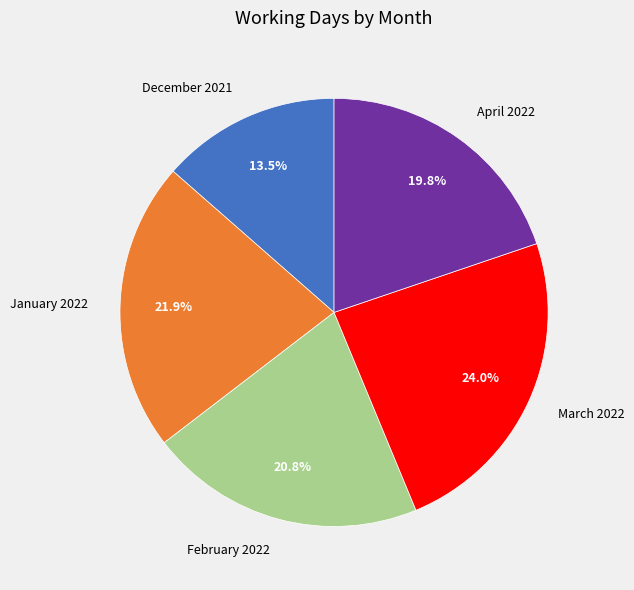

The December 2021 slice represents 1% of the pie. True or false?

False